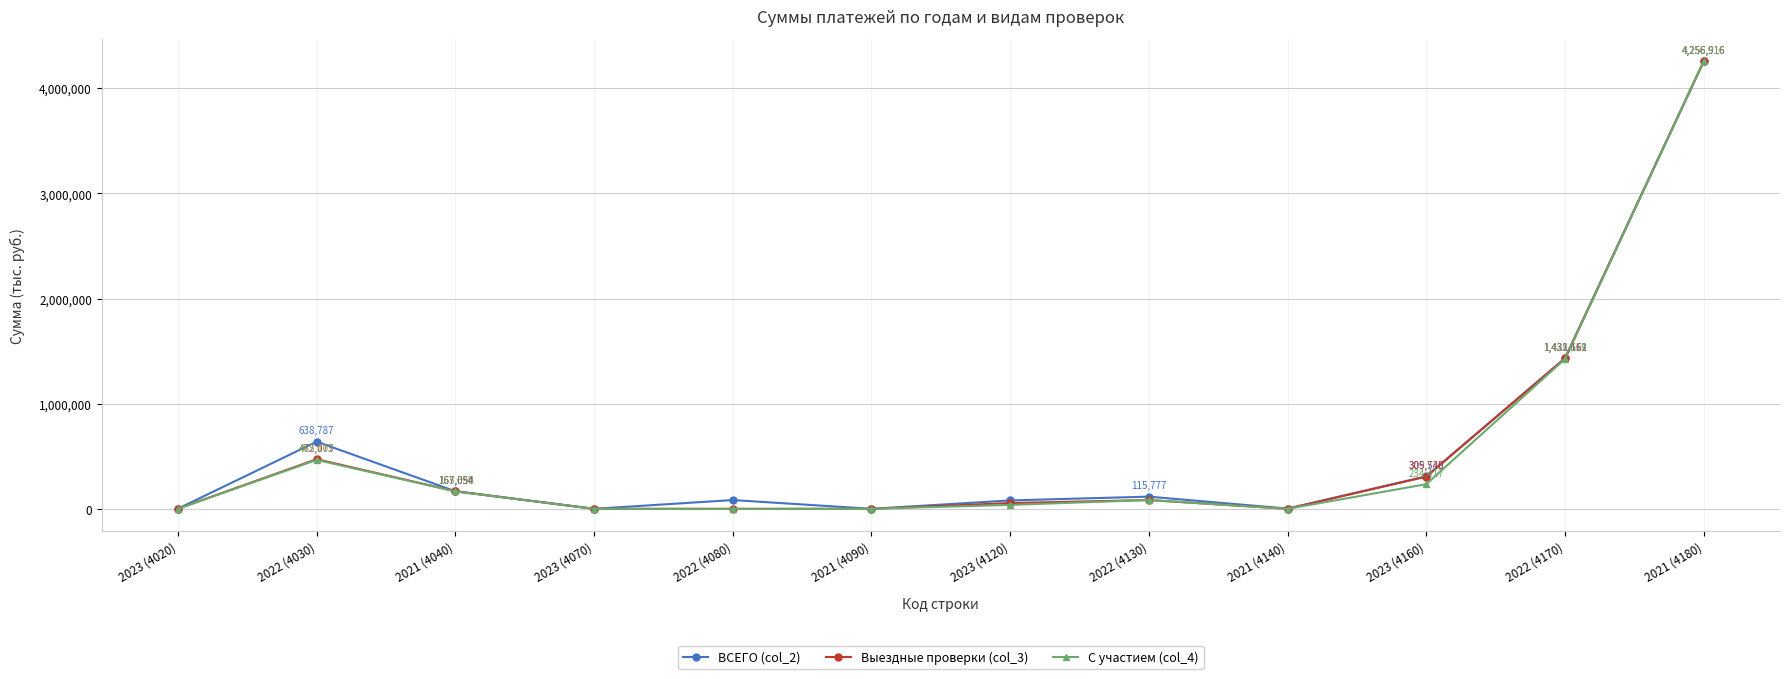

At which category does ВСЕГО (col_2) reach its first local peak?

2022 (4030)